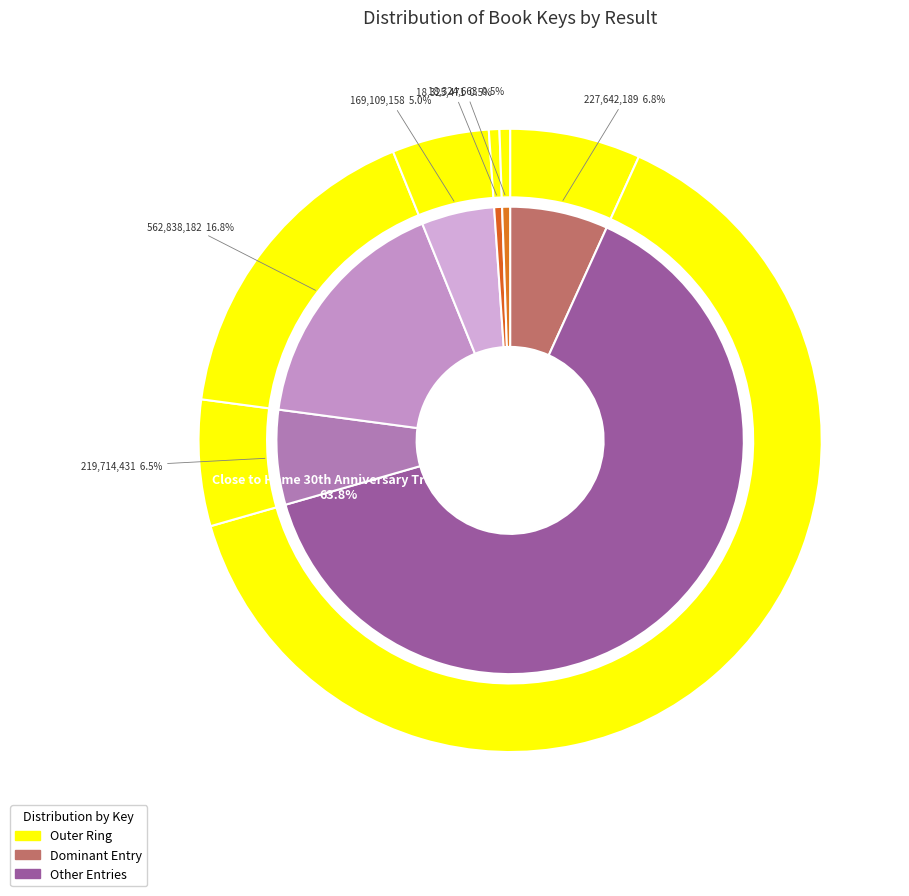

Count the number of slices in the pie.

7